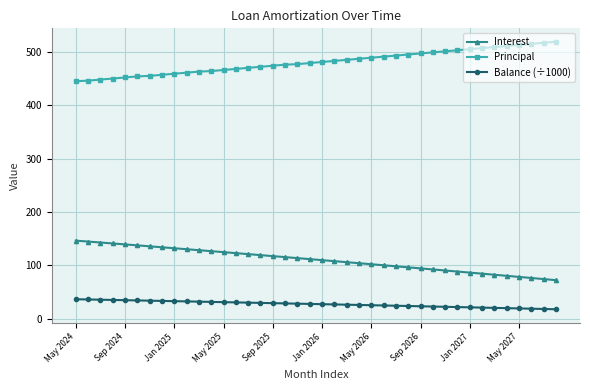

At how many categories does at least one series exceed 175?

40